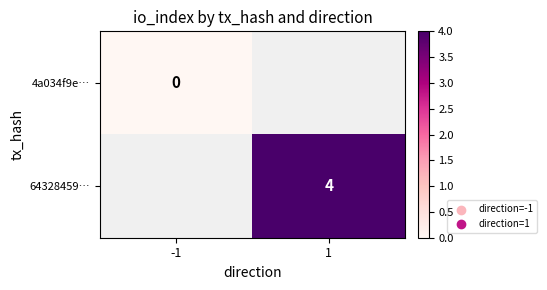

The value of 64328459… at 1 is 6. True or false?

False